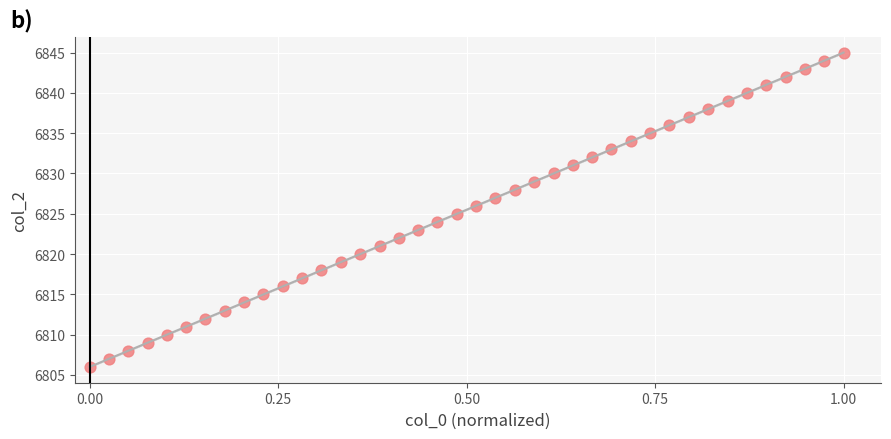

What is the range of Y values (max minus min)?

39